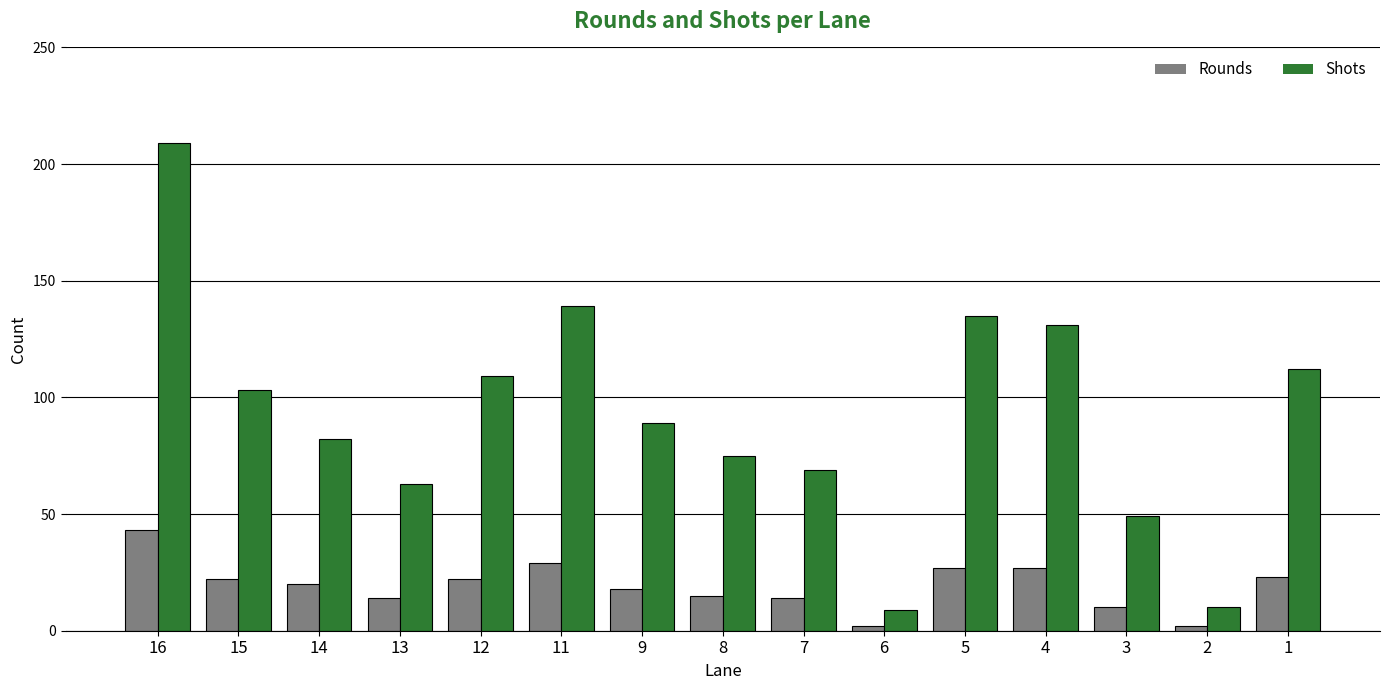

What are all the series names shown in the legend?

Rounds, Shots